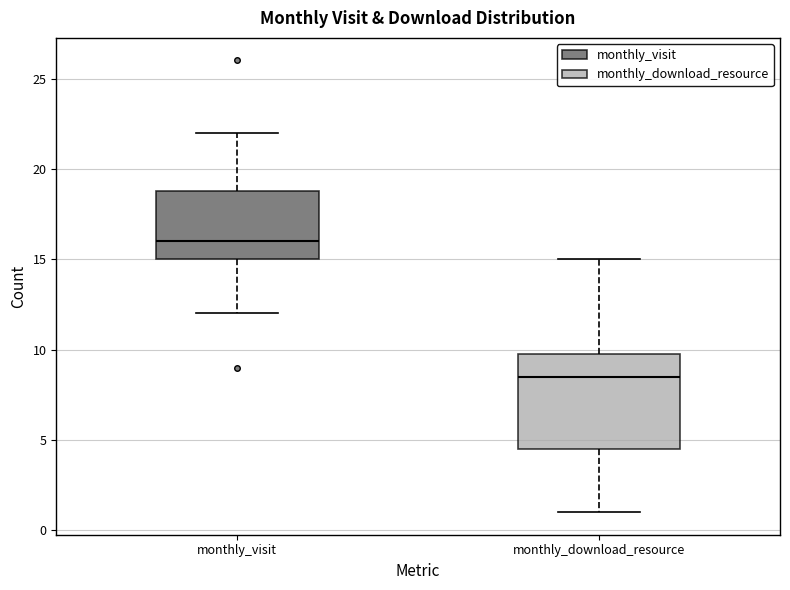

Which box is the tallest, from its lower edge to its upper edge?

monthly_download_resource